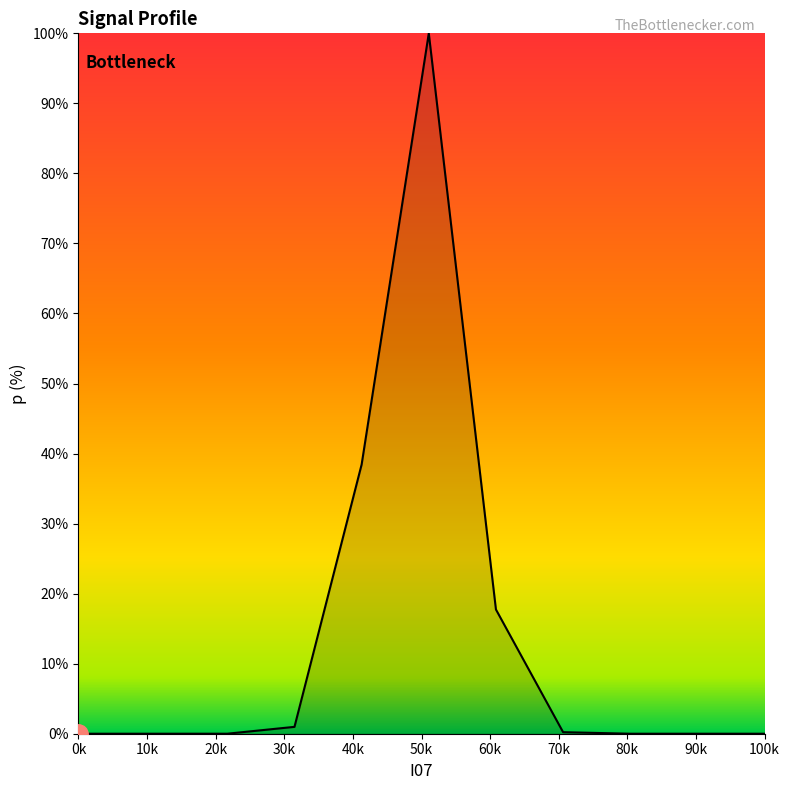

What is the greatest value displayed?

100.0